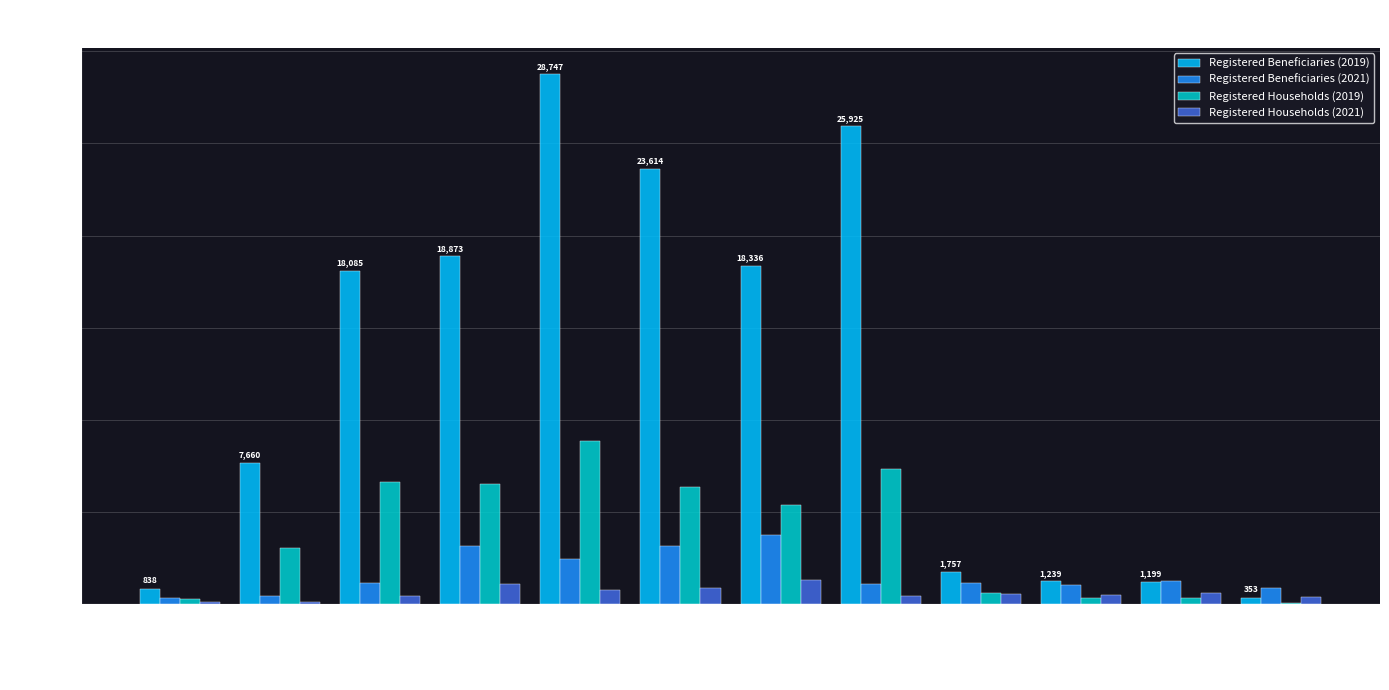

Is the value of Registered Households (2019) at November greater than the value of Registered Beneficiaries (2021) at September?

No